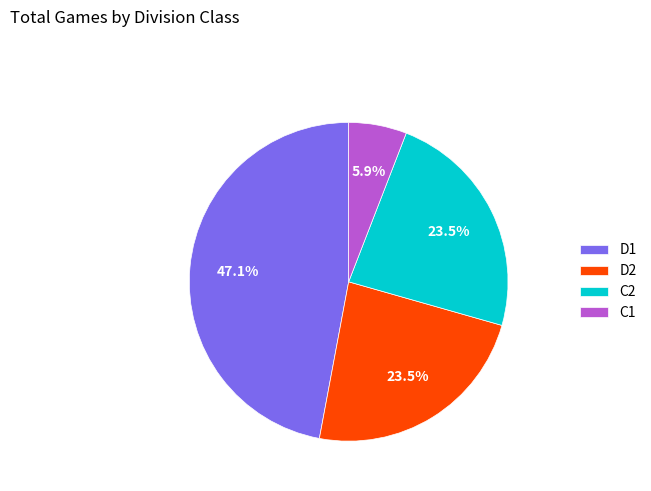

What portion of the pie excludes D2?

76.5%